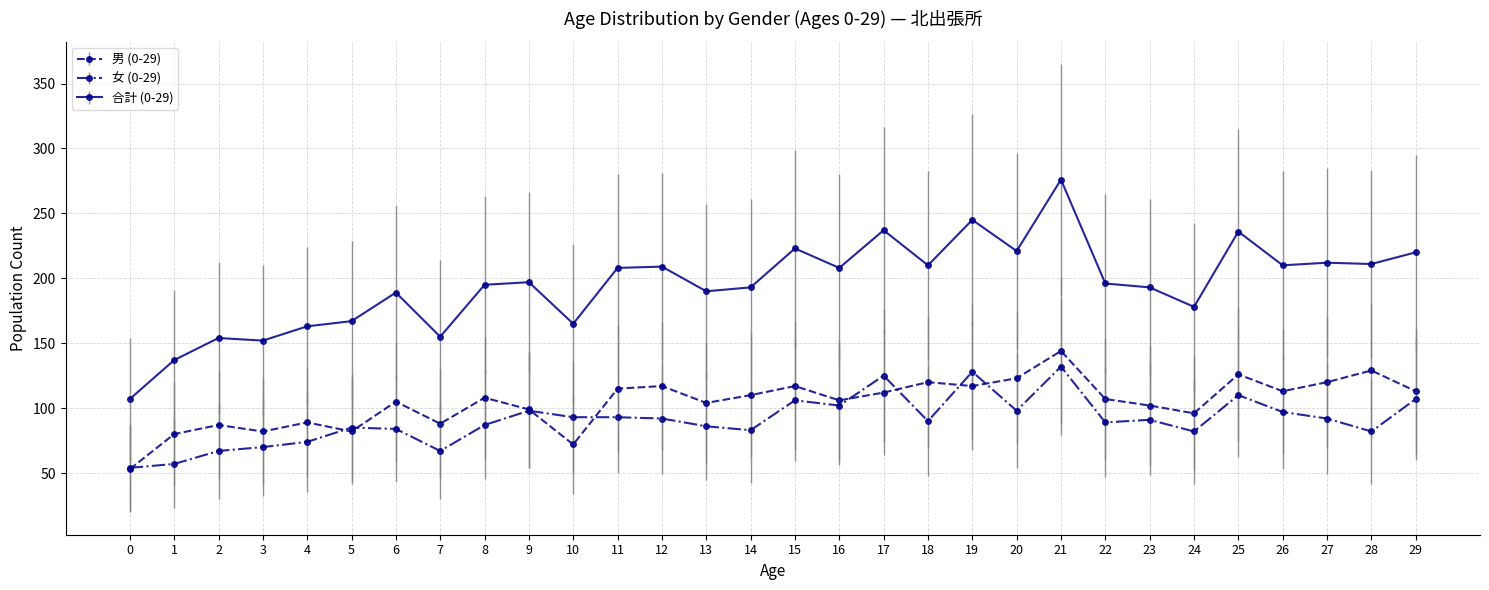

How many data points in 女 (0-29) are less than 91?

15